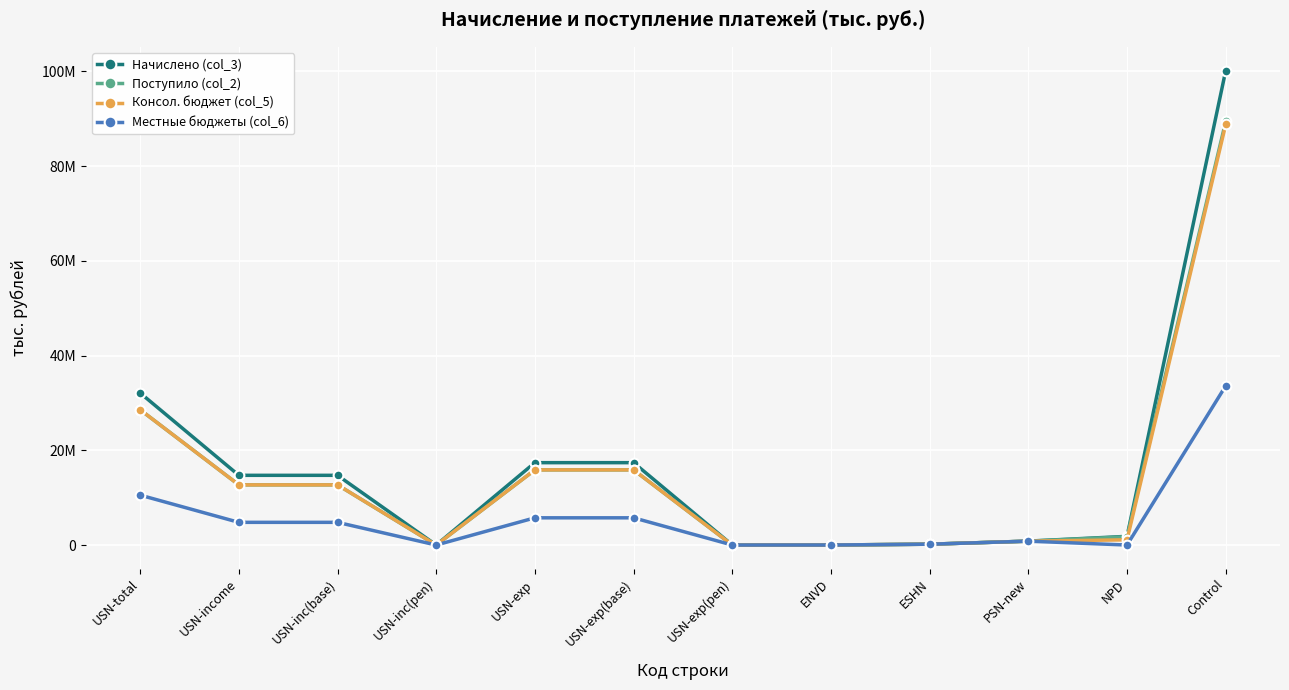

True or false: Начислено (col_3) has a value of 20052664 at USN-inc(base).

False